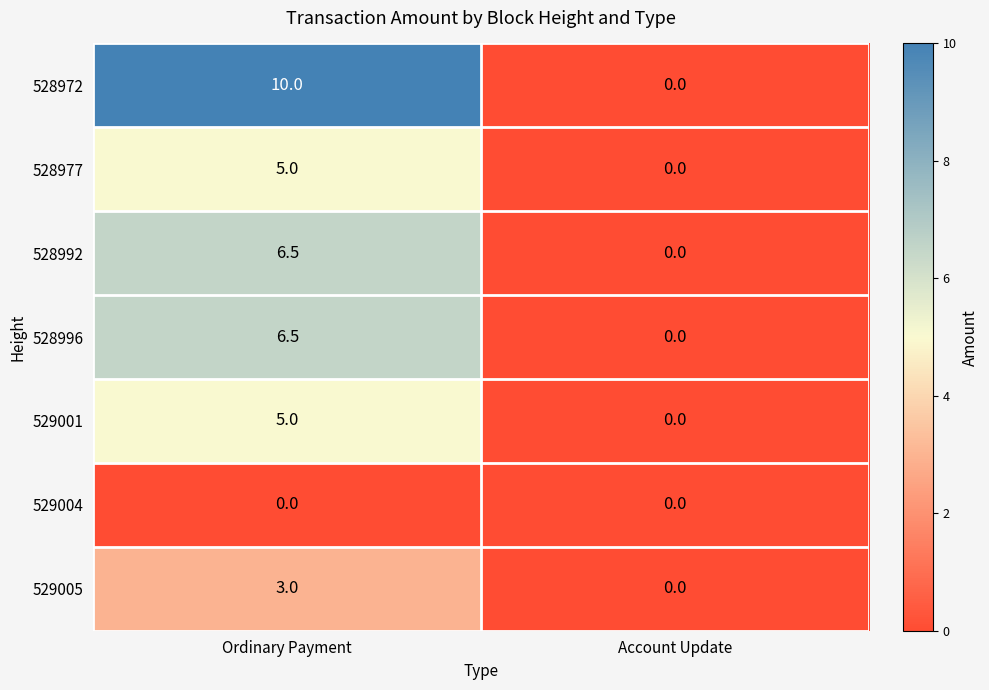

How many data points does each series have?

2